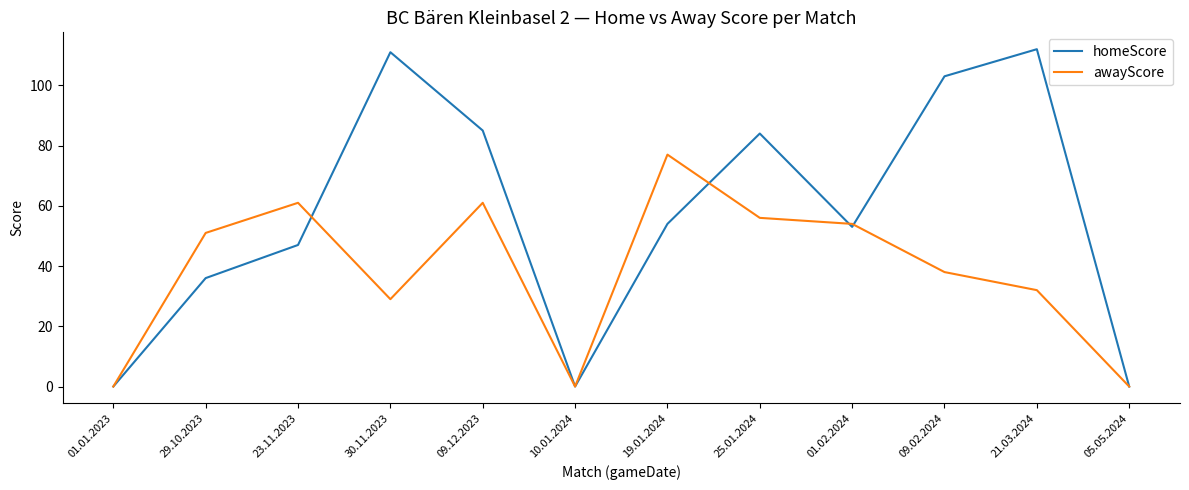

What is the maximum value for homeScore?

112